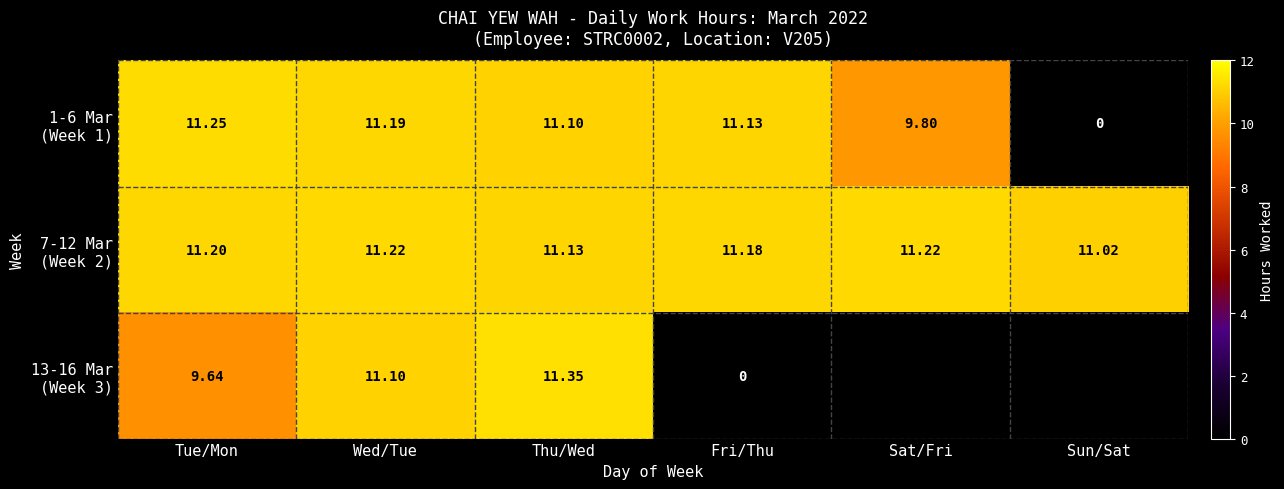

Which series has the largest range (max minus min)?

13-16 Mar (Week 3)